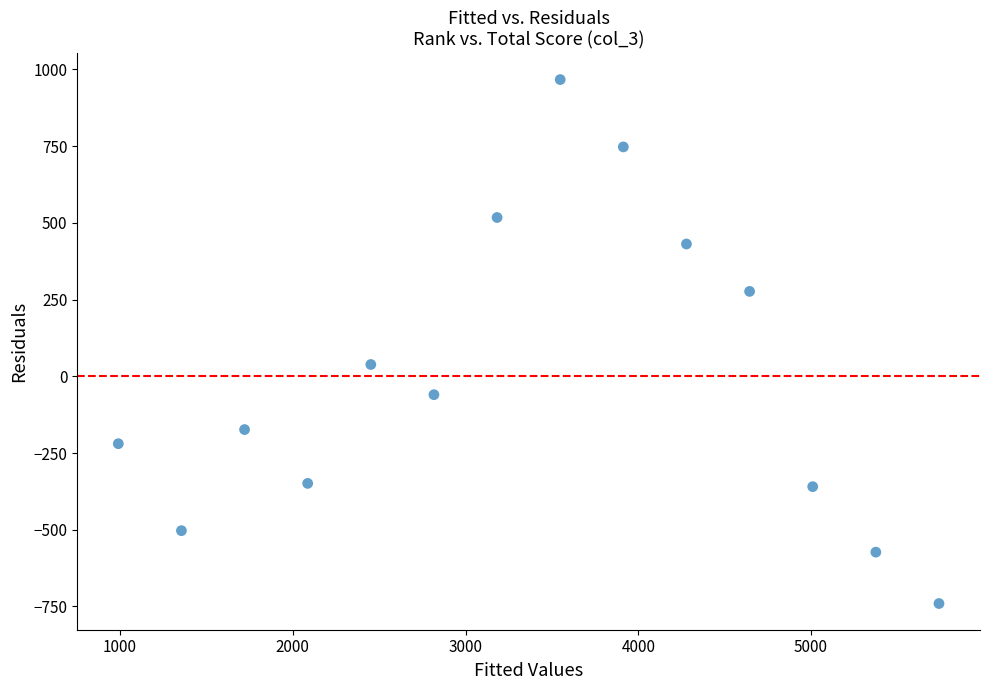

What Y value in the scatter plot is closest to 113?

38.5